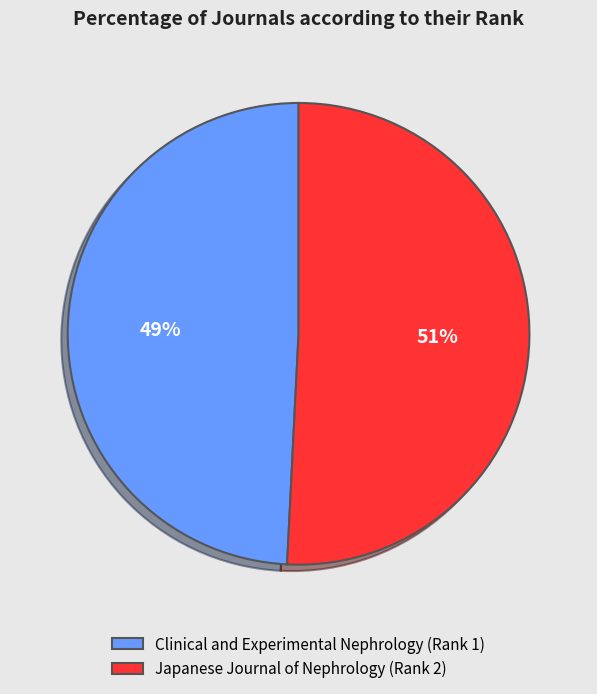

Do Clinical and Experimental Nephrology (Rank 1) and Japanese Journal of Nephrology (Rank 2) together represent more than half of the pie?

Yes